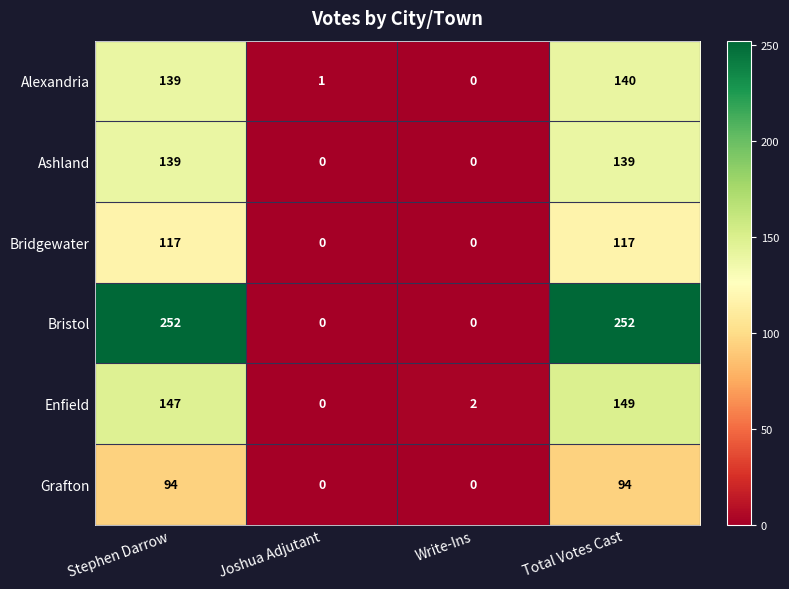

Rank the series by their maximum value, from highest to lowest.

Bristol, Enfield, Alexandria, Ashland, Bridgewater, Grafton